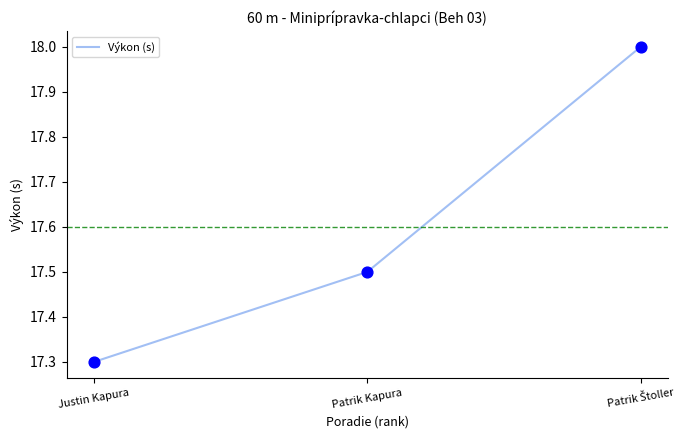

Which has a higher value, Patrik Kapura or Justin Kapura?

Patrik Kapura